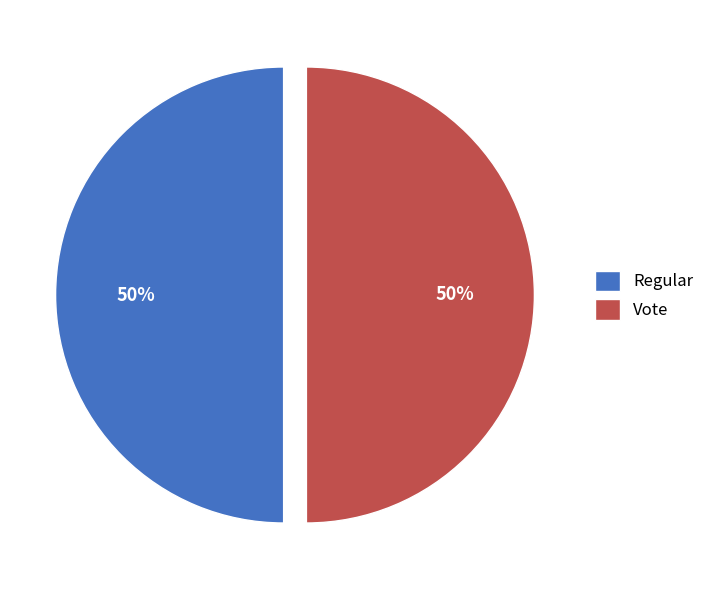

Is it true that Regular is 60% of the pie?

False